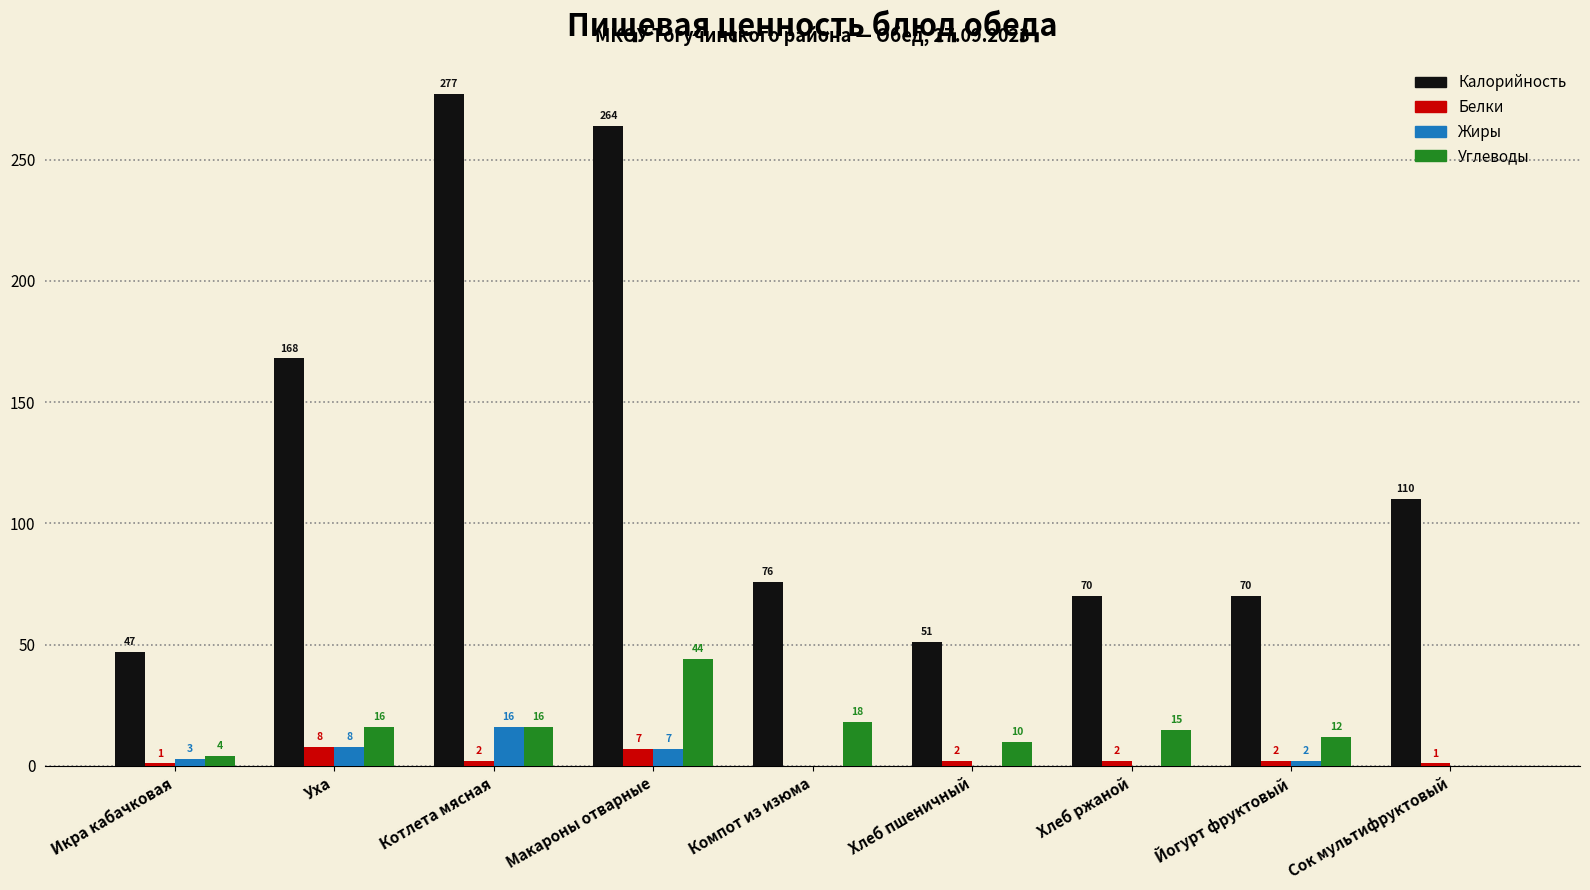

True or false: Белки has a value of 2 at Йогурт фруктовый.

True